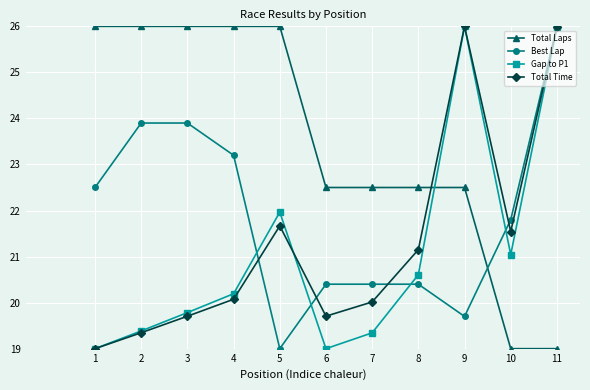

The Best Lap series shows 20.4 at 7. True or false?

True